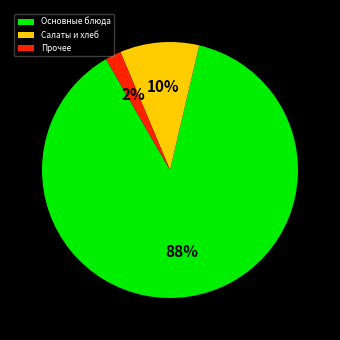

True or false: Прочее accounts for 15% of the total.

False